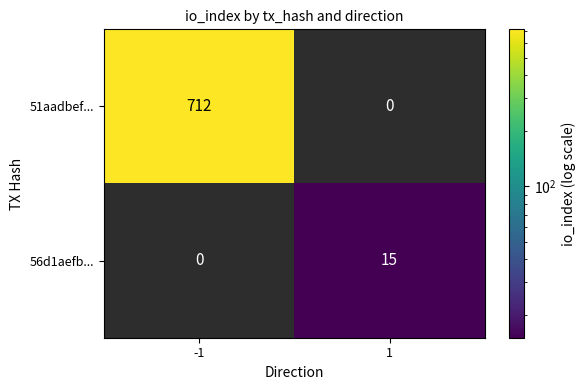

Rank the series by their average value, from highest to lowest.

51aadbef..., 56d1aefb...